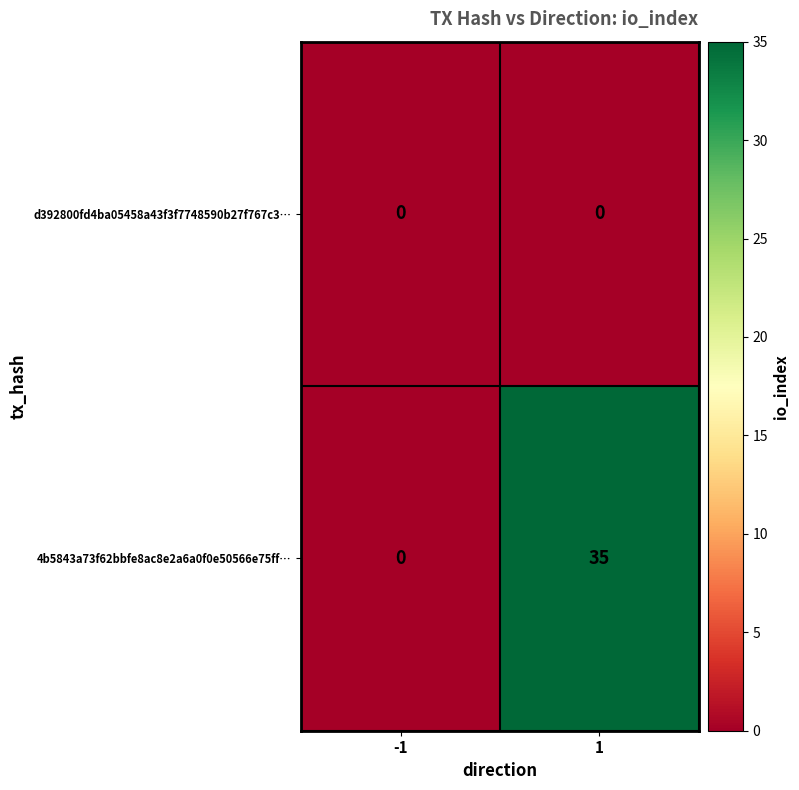

Reading left to right, extract all data points from this chart.

d392800fd4ba05458a43f3f7748590b27f767c3…: 0	0
4b5843a73f62bbfe8ac8e2a6a0f0e50566e75ff…: 0	35